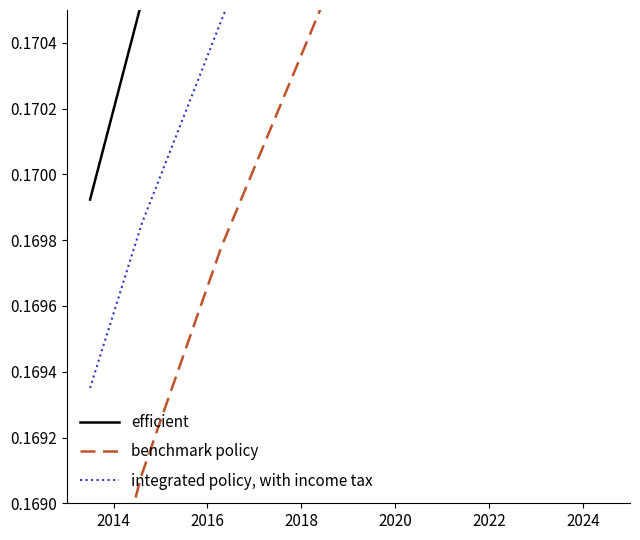

What are all the series names shown in the legend?

efficient, benchmark policy, integrated policy, with income tax